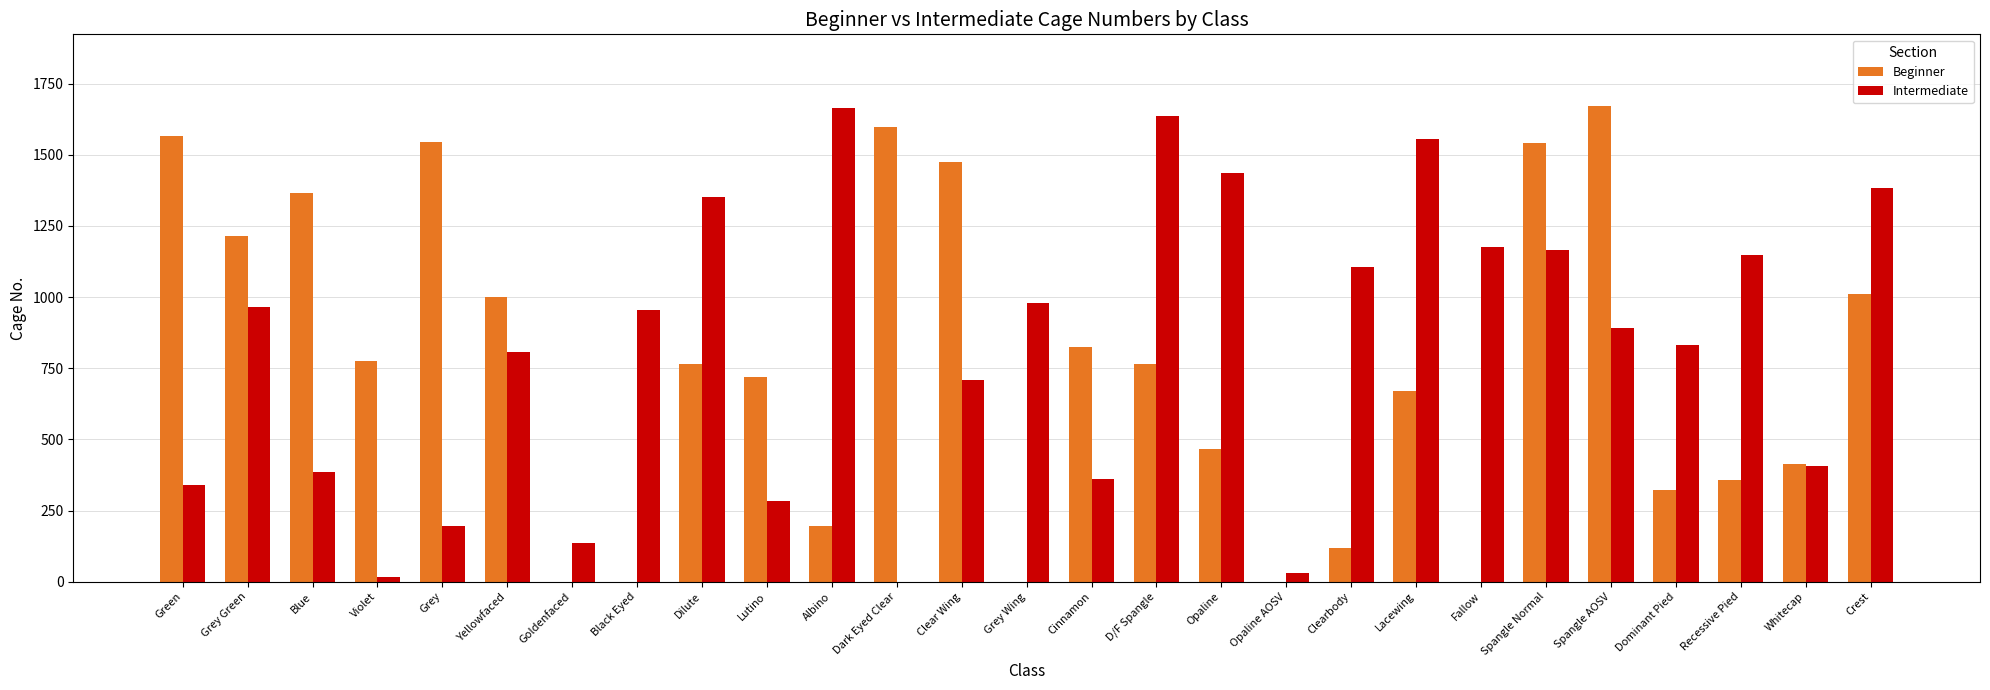

What are all the series names shown in the legend?

Beginner, Intermediate